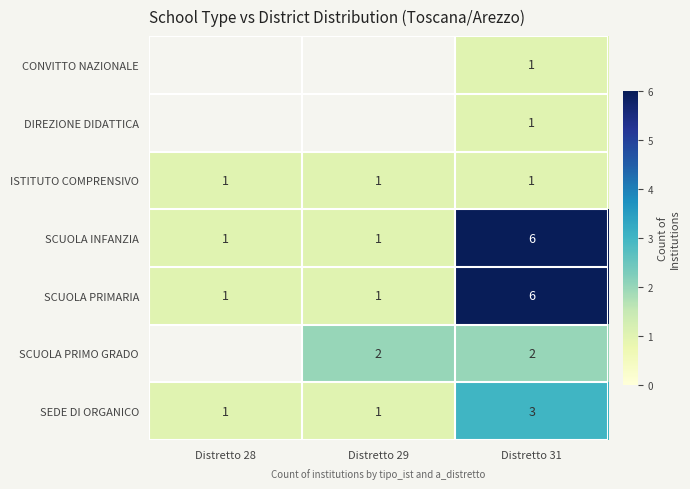

What is the total value across all series at Distretto 31?

20